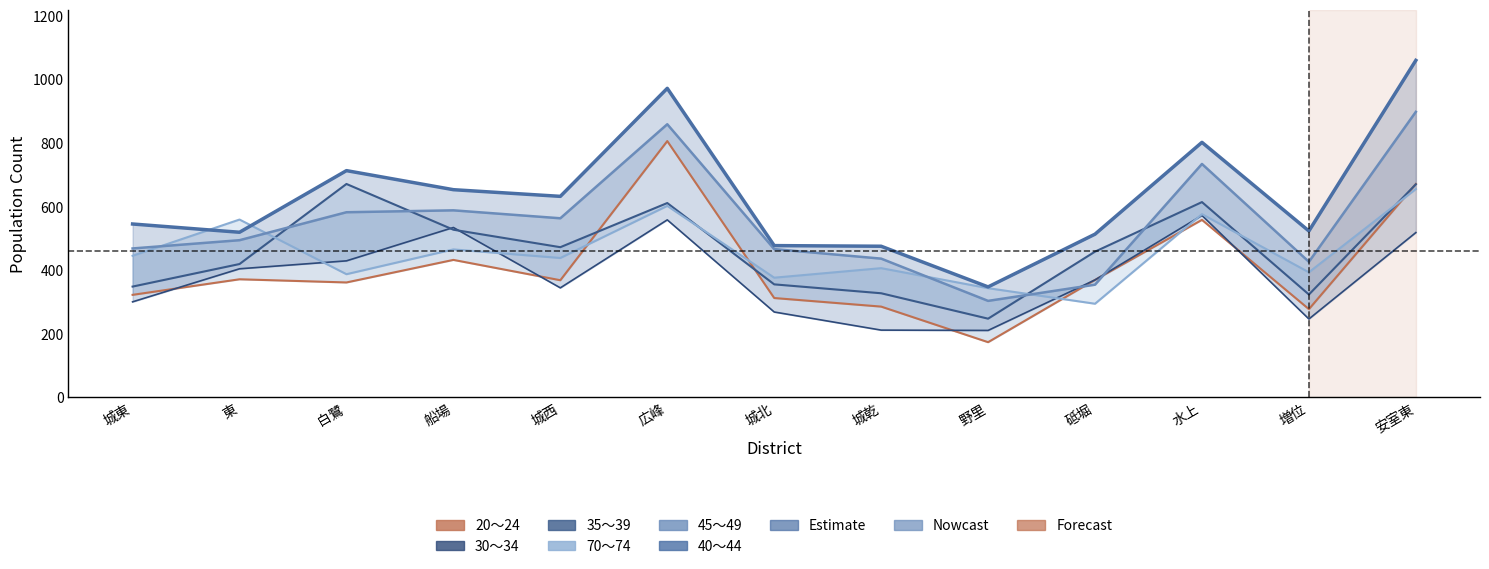

What is the average value of the 40〜44 series?

634